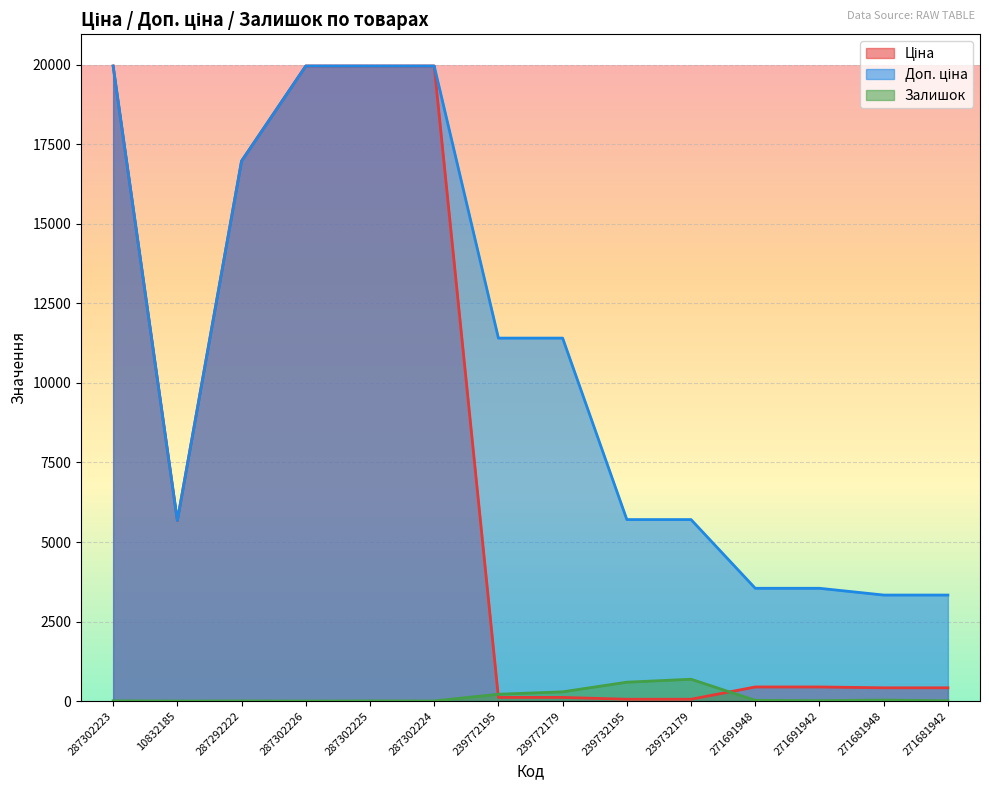

What is the difference between the second highest and second lowest values in the Ціна series?

19907.1